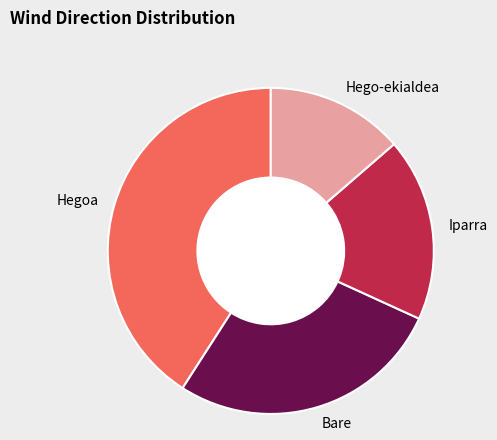

Approximately how many times larger is the value at Iparra compared to Hegoa?

0.4